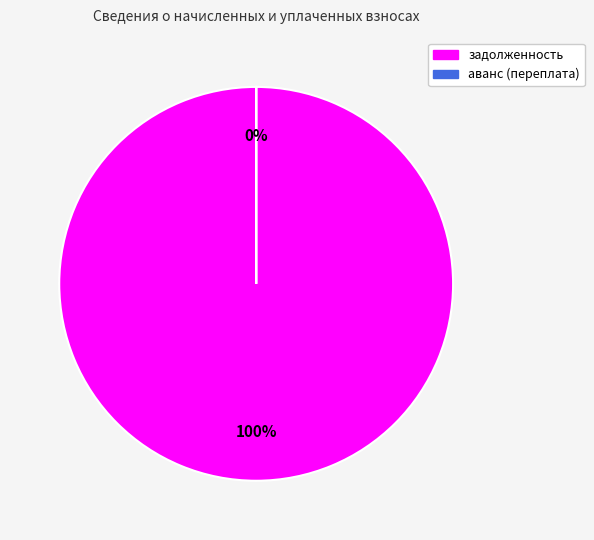

What is the smallest slice in the pie chart?

аванс (переплата)